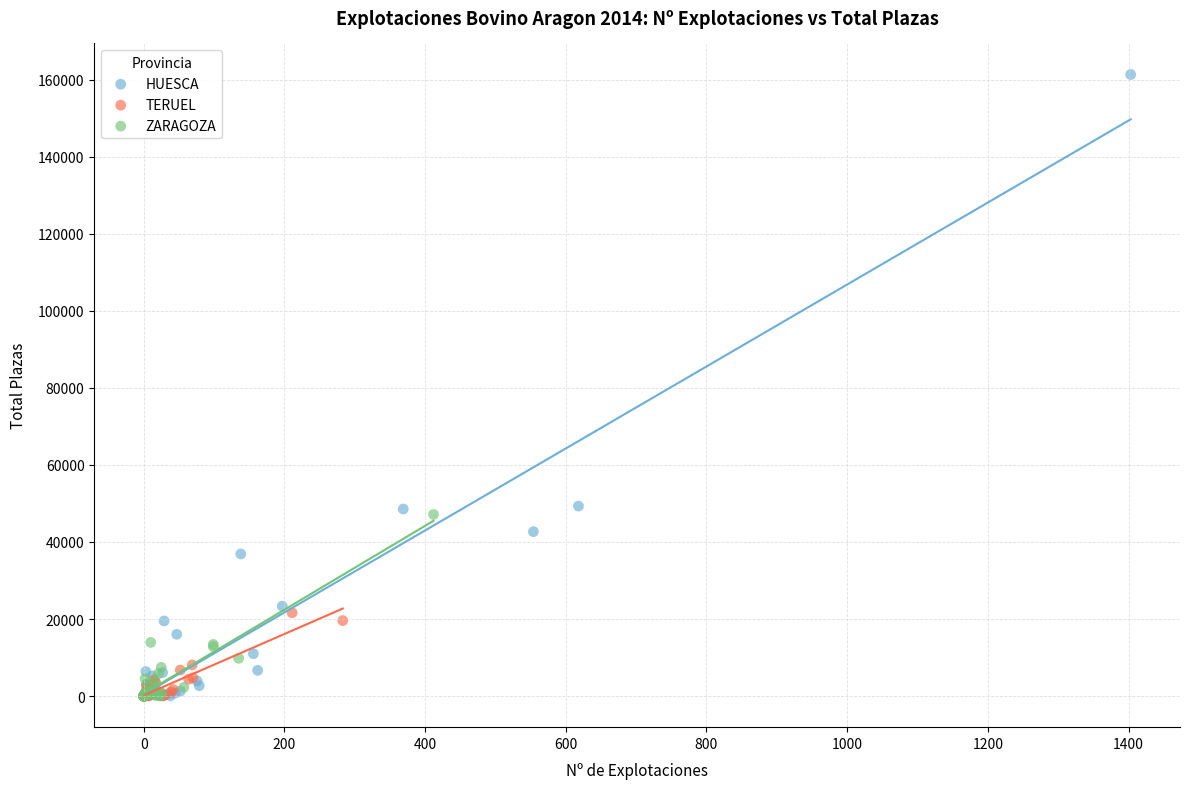

Which series contains the highest Y value?

HUESCA